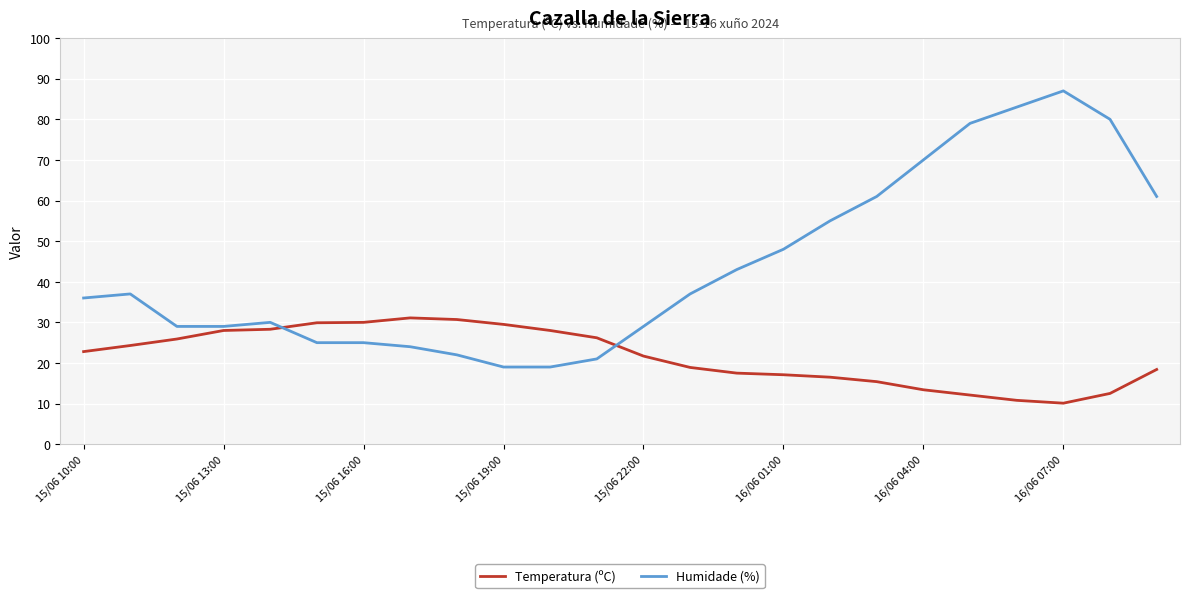

True or false: Temperatura (ºC) and Humidade (%) intersect in this chart.

True